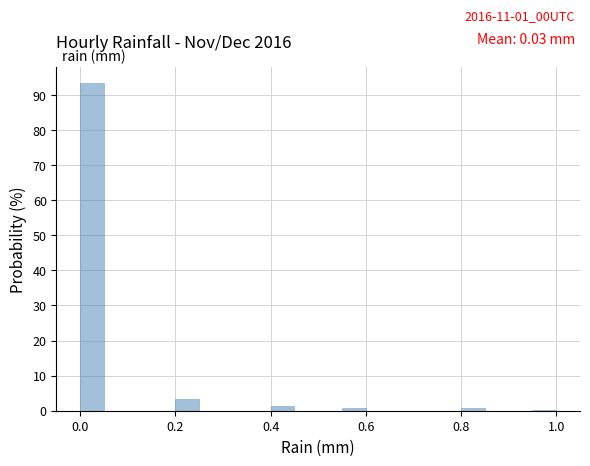

Read against the x-axis, roughly where is the centre of the tallest bar?

0.02